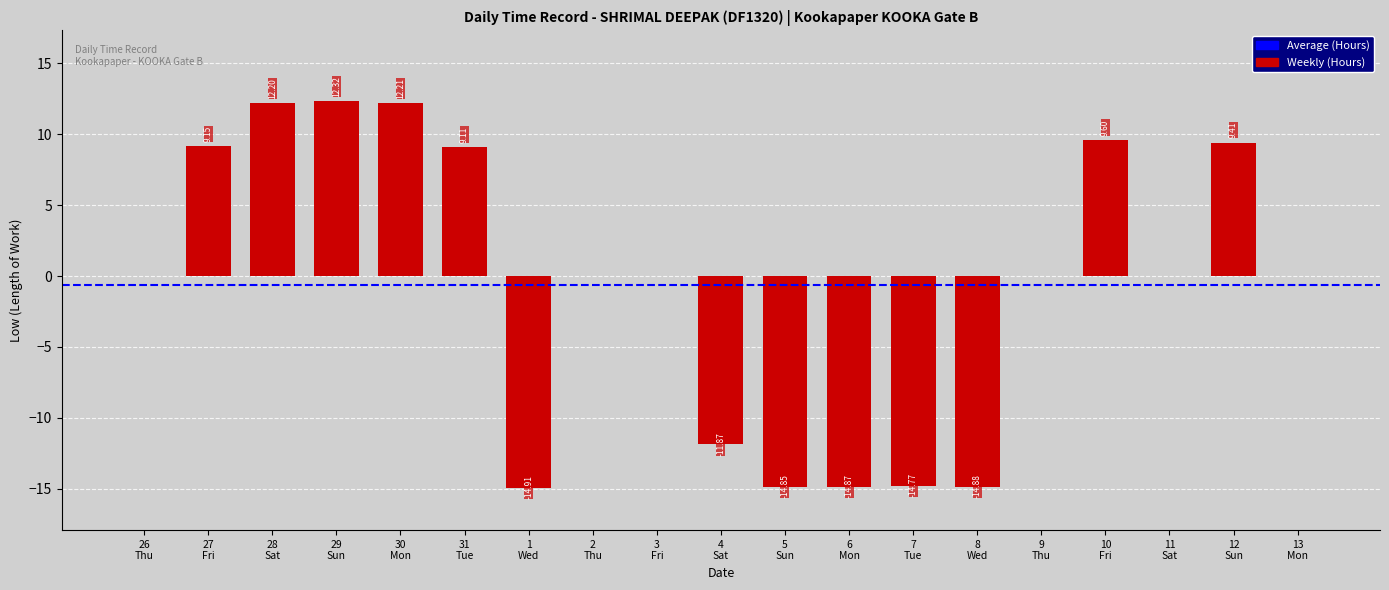

Where is the data nearest to the value -1?

26
Thu